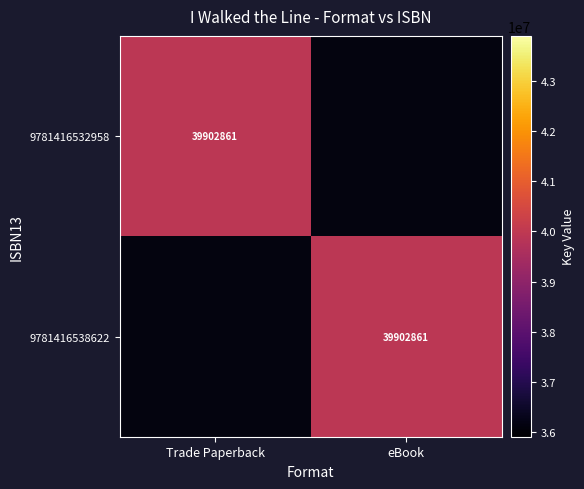

What is the spread (max minus min) of values at Trade Paperback?

39902861